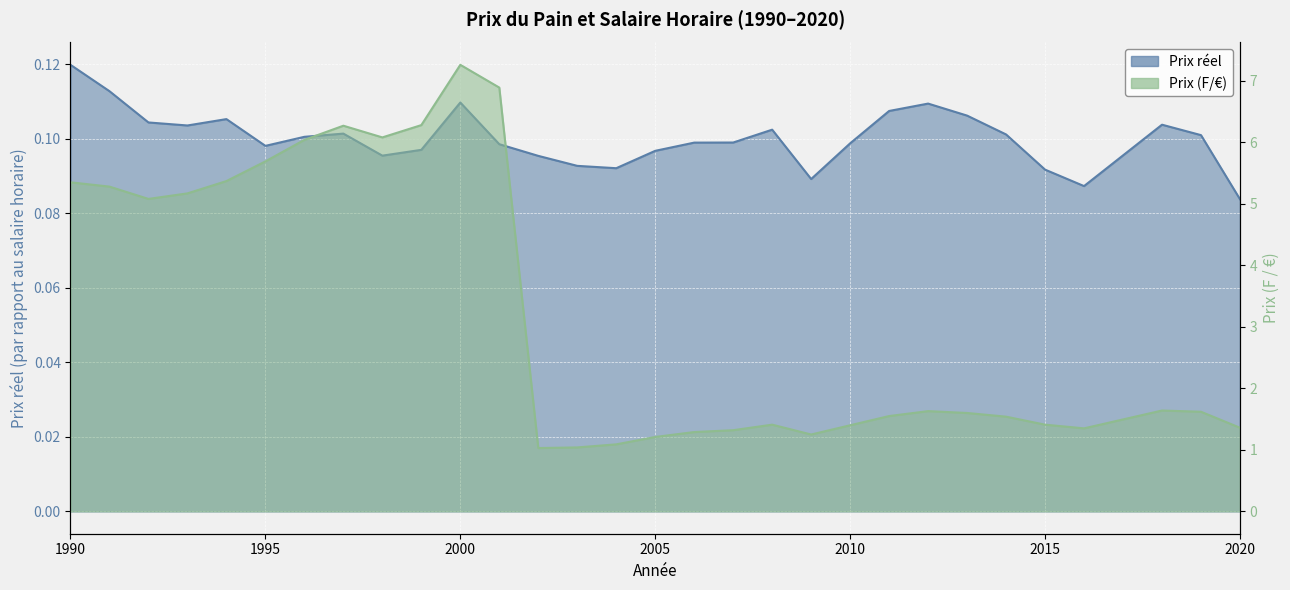

How many lines are shown in the chart?

2